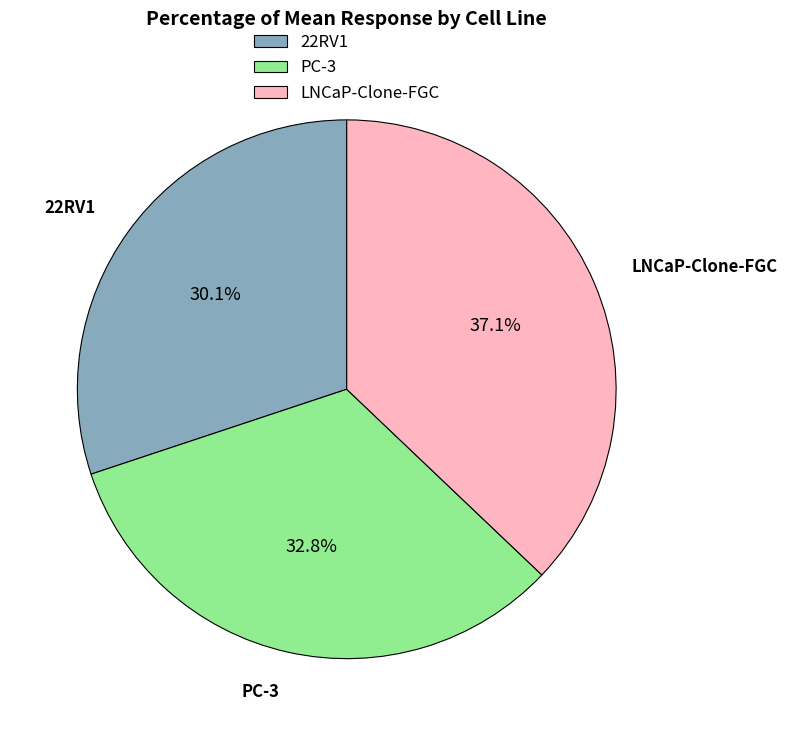

Do PC-3 and LNCaP-Clone-FGC together represent more than half of the pie?

Yes